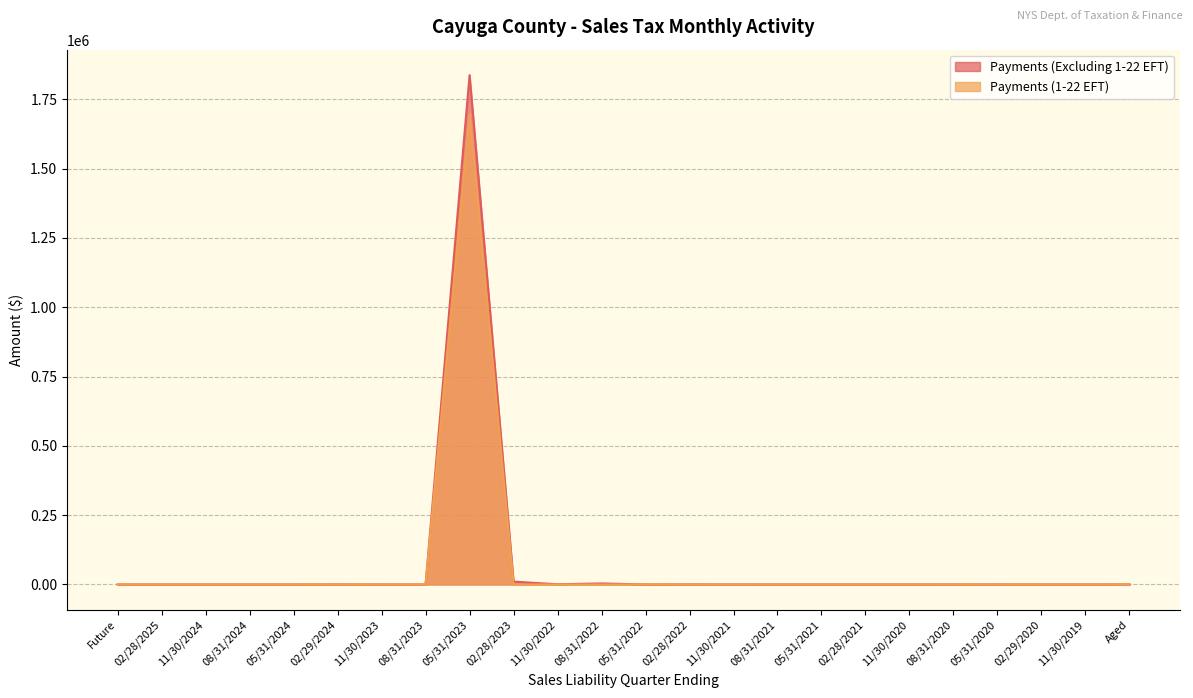

Is it true that Payments (1-22 EFT) equals 0.0 at 05/31/2020?

True